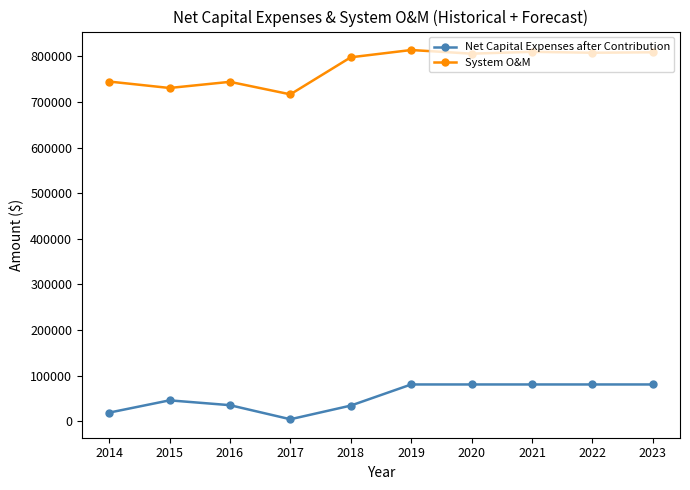

Between 2018 and 2023, which series saw the biggest shift?

Net Capital Expenses after Contribution